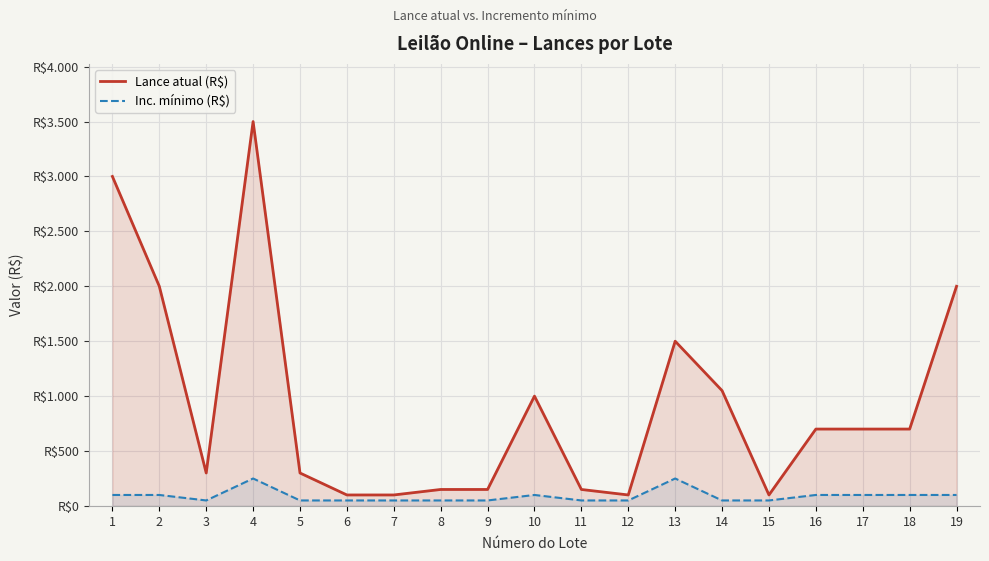

True or false: Inc. mínimo (R$) and Lance atual (R$) intersect in this chart.

False